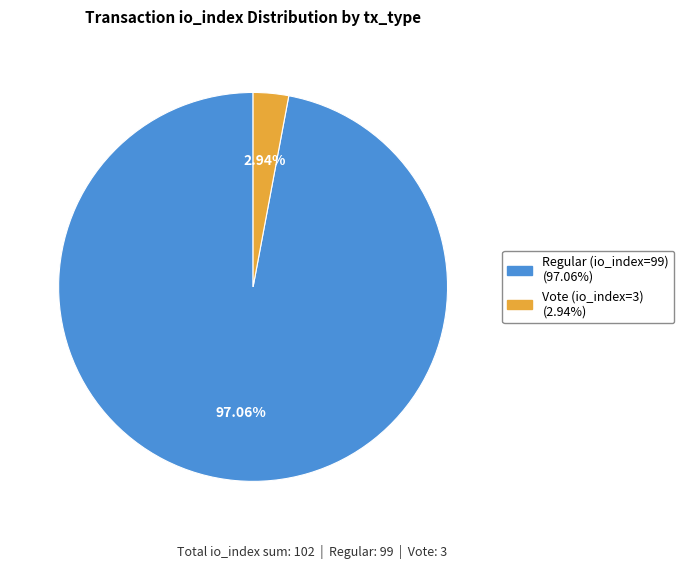

What is the majority slice?

Regular (io_index=99)